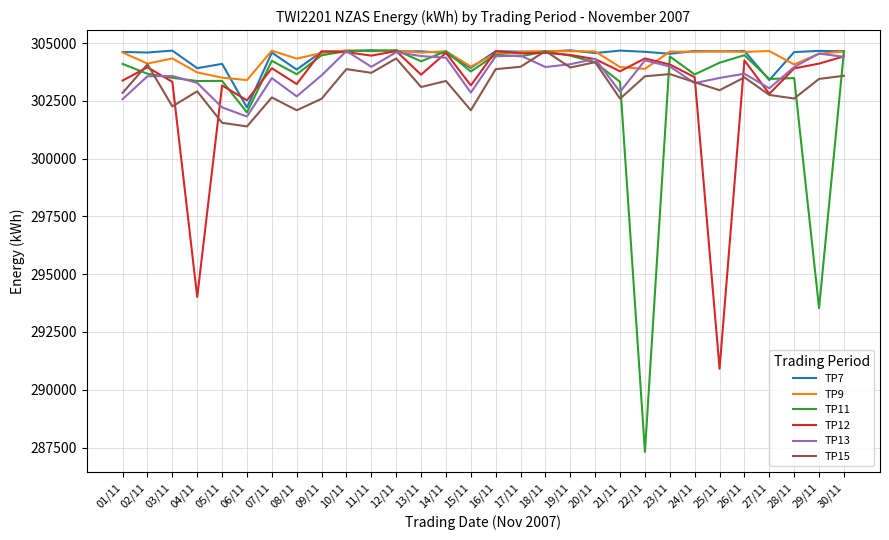

The value of TP7 at 29/11 is 403895. True or false?

False